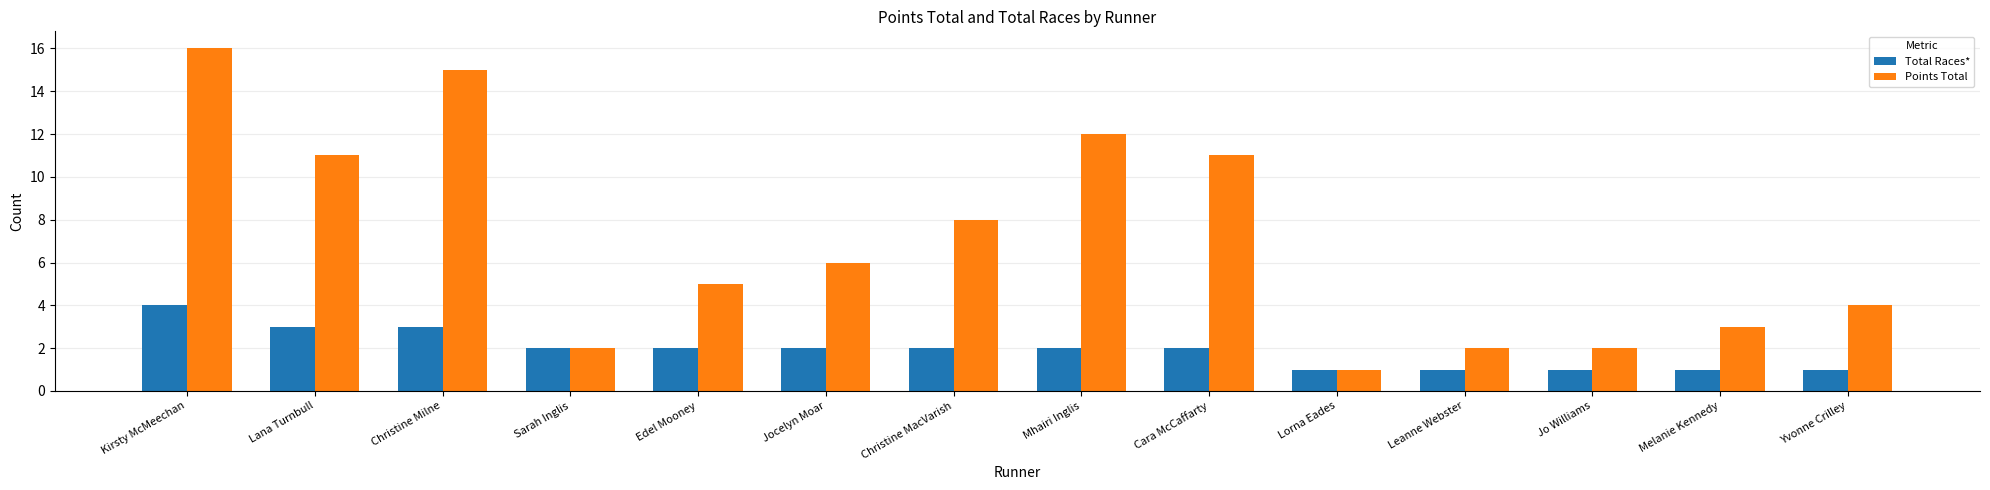

What is the lowest value of the Points Total series?

1